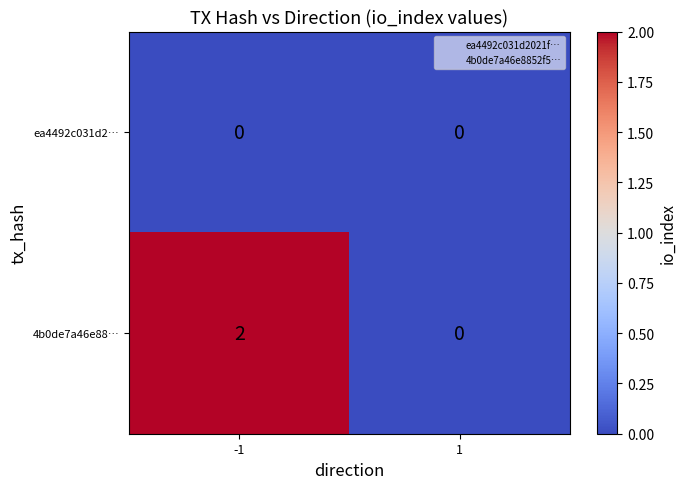

What is the spread (max minus min) of values at -1?

2